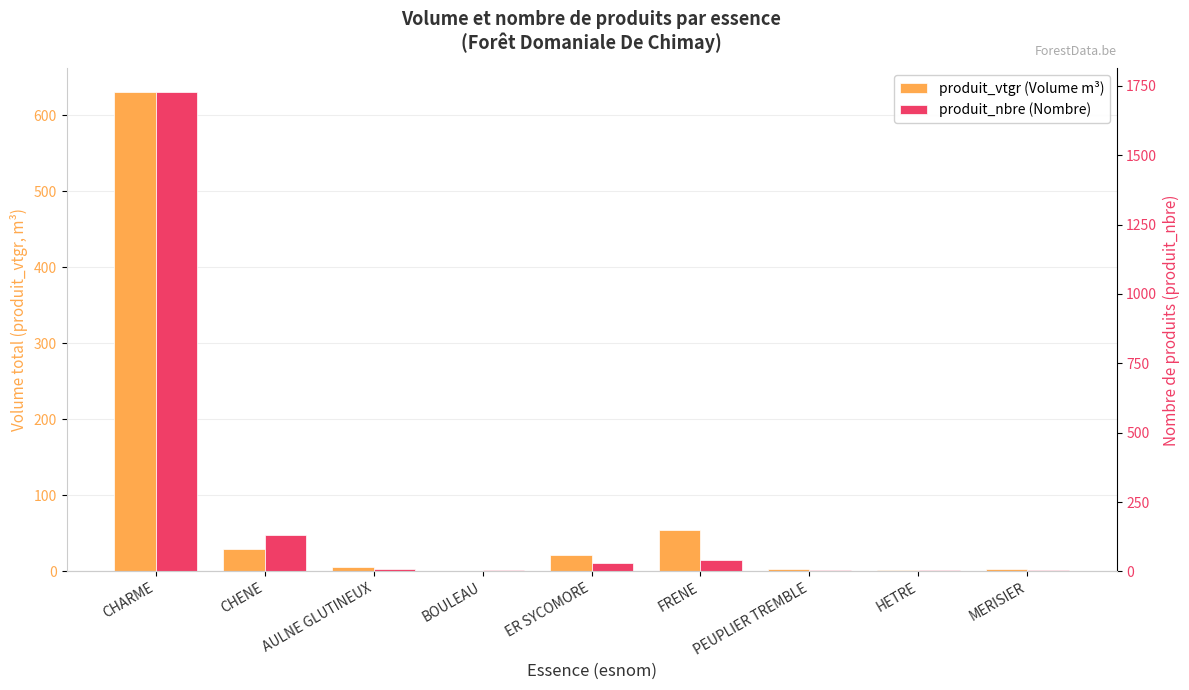

Where is produit_nbre (Nombre) nearest to the value 865?

CHENE